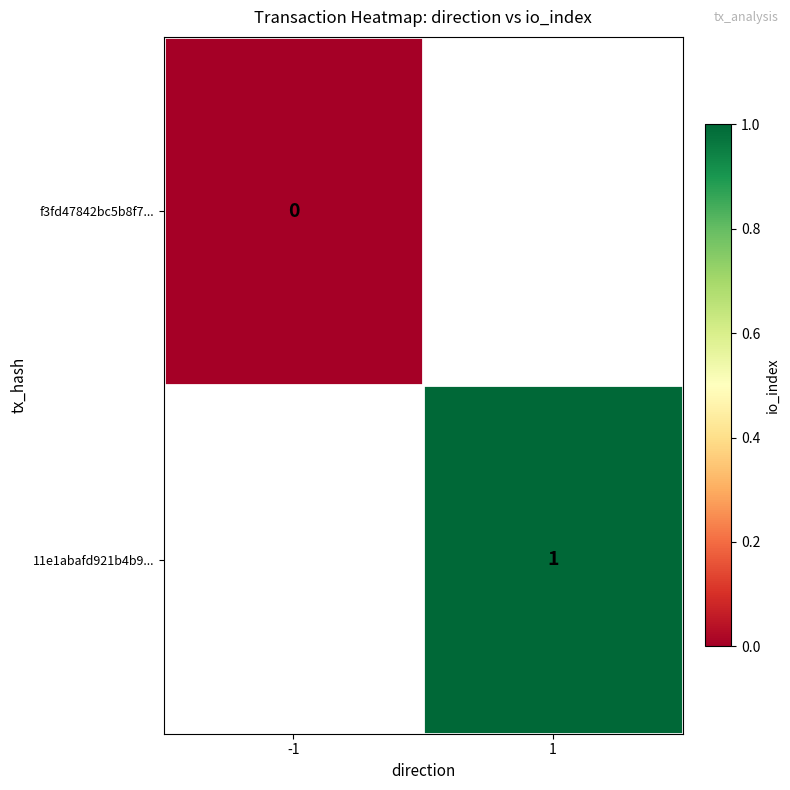

The 11e1abafd921b4b9... series shows 1 at 1. True or false?

True